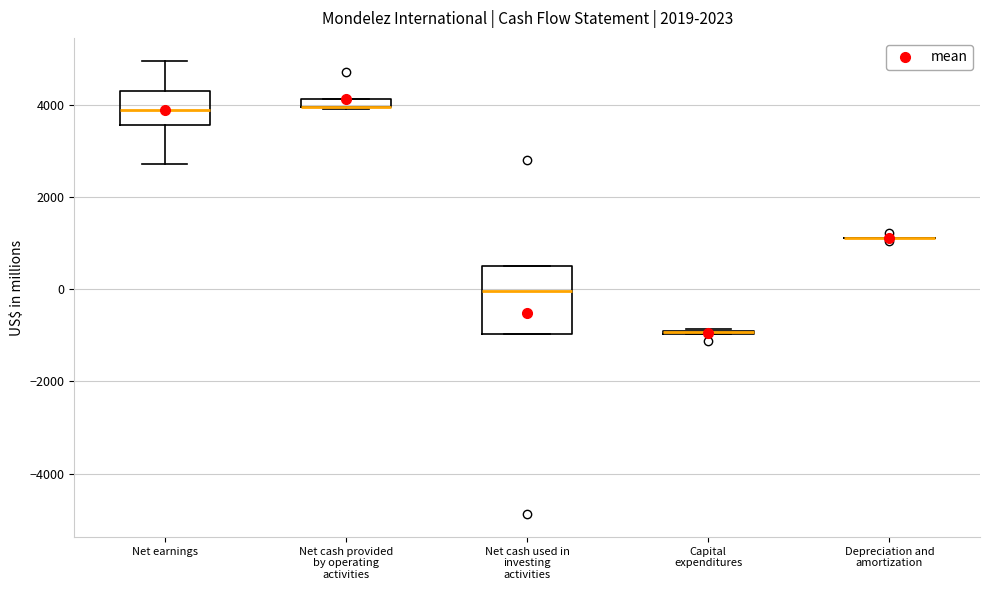

Comparing the boxes themselves (not the whiskers), which one is the tallest?

Net cash used in investing activities